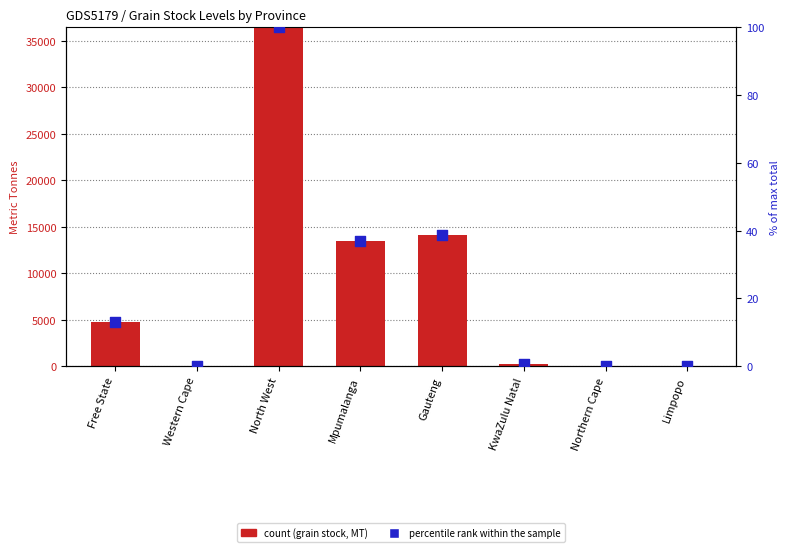

At how many categories does at least one series exceed 1687?

4